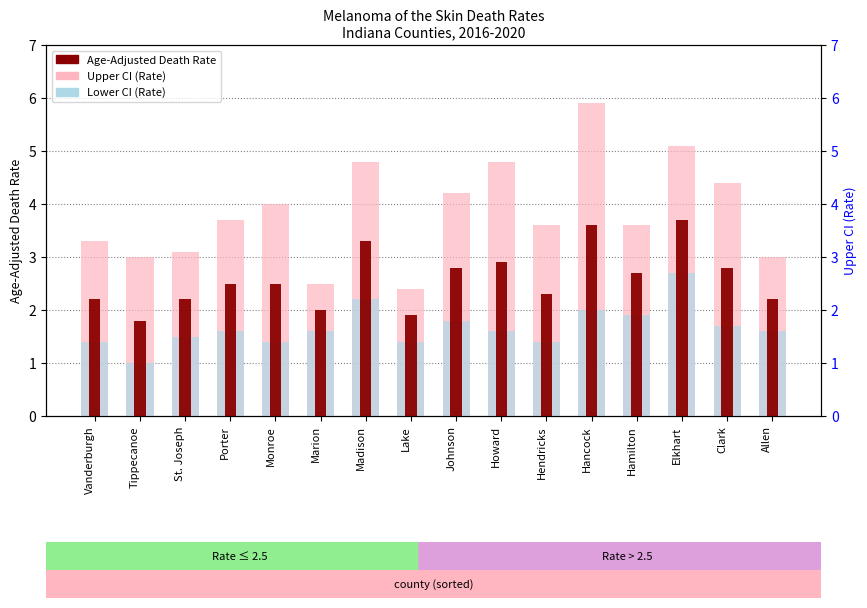

True or false: Lower CI (Rate) has a value of 0.9 at Howard.

False